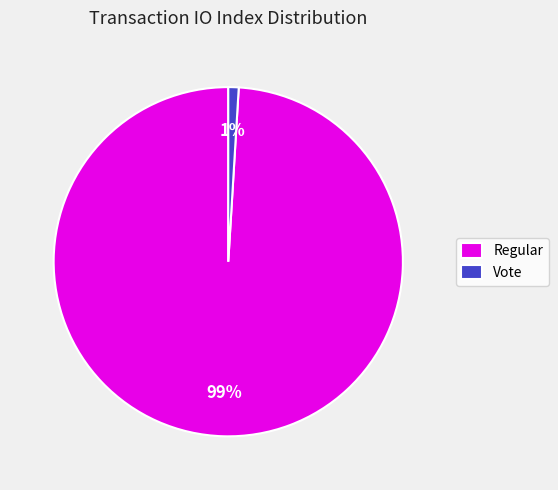

Which slice is the largest?

Regular